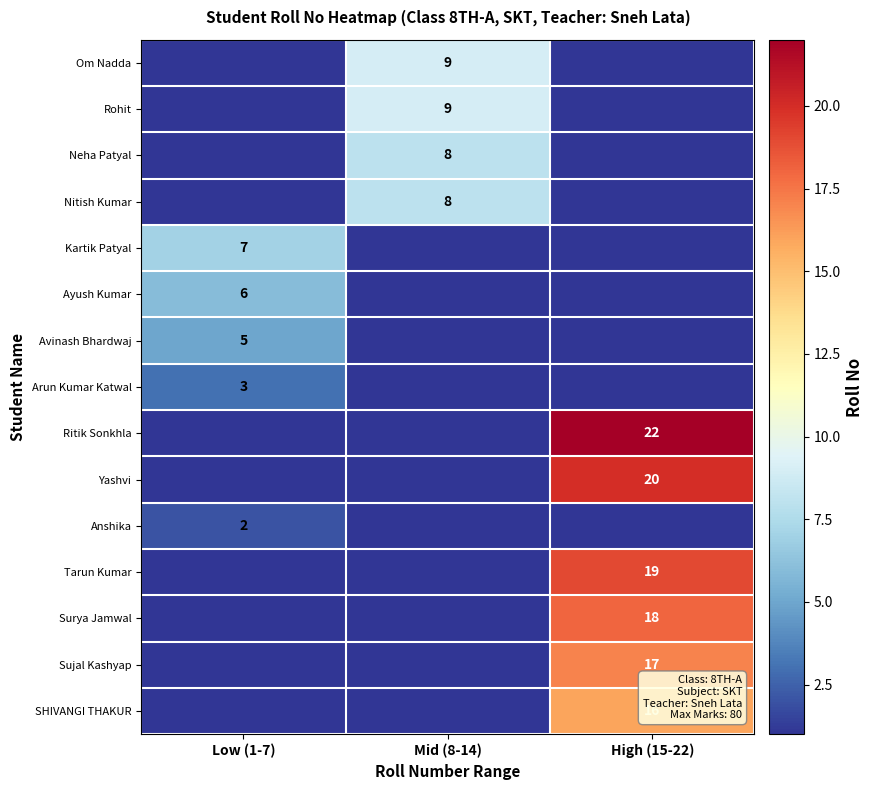

True or false: Avinash Bhardwaj has a value of 7 at Low (1-7).

False